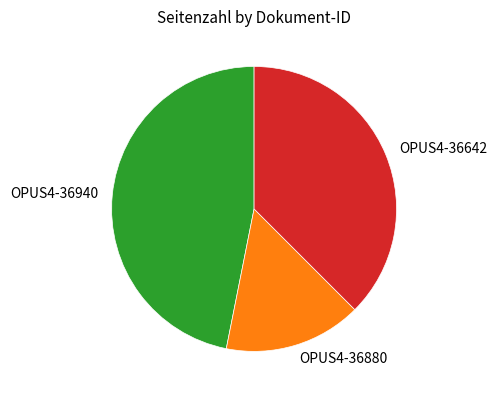

Which category has the biggest portion of the pie?

OPUS4-36940